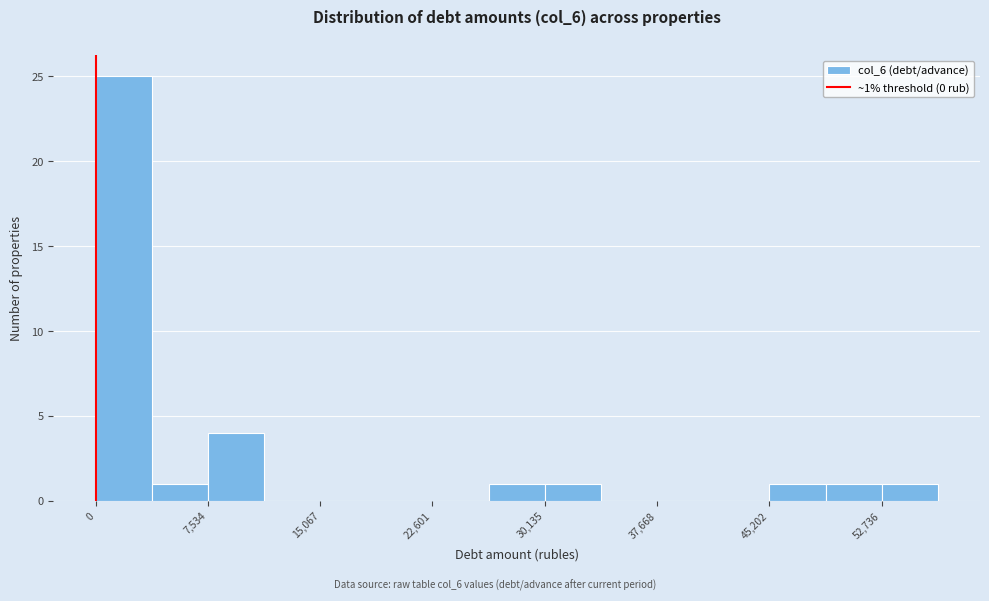

Around what value on the x-axis is the tallest bar? Give the approximate position of its centre, as read against the axis.

2000